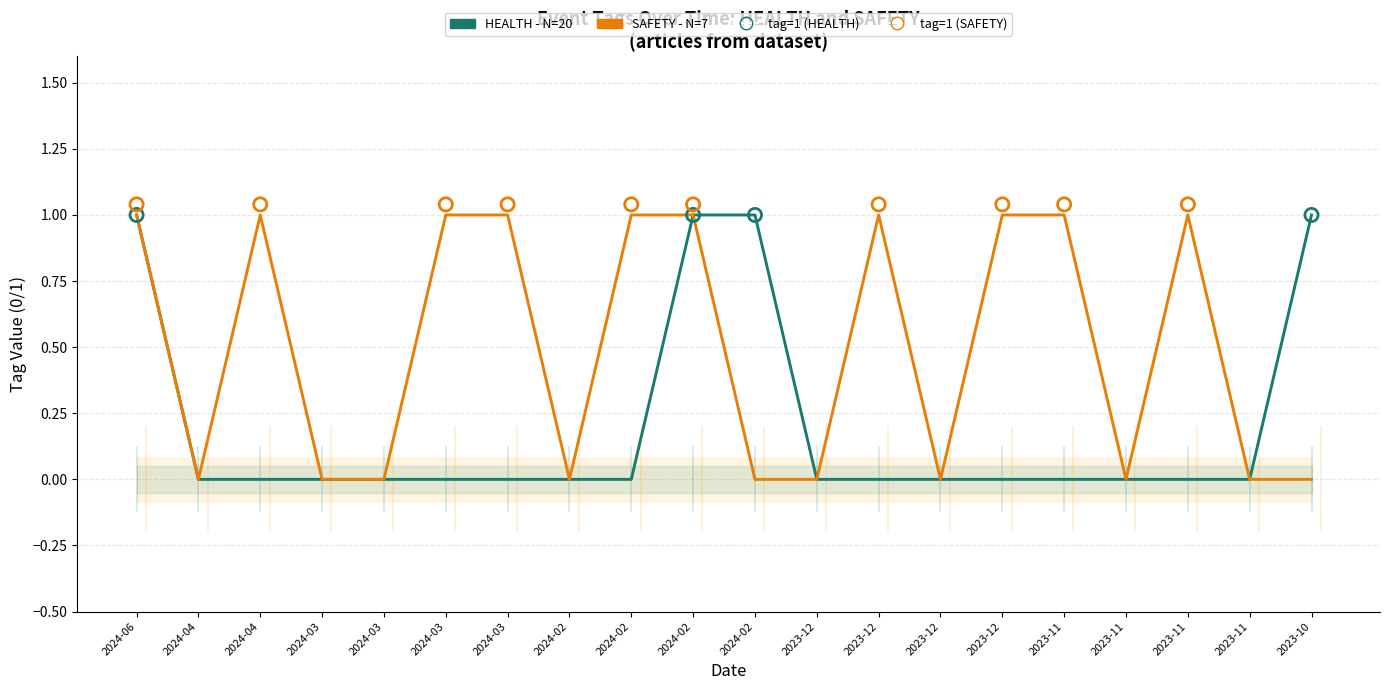

Is the value of HEALTH - N=20 at 2024-04 greater than the value of SAFETY - N=7 at 2023-11?

No